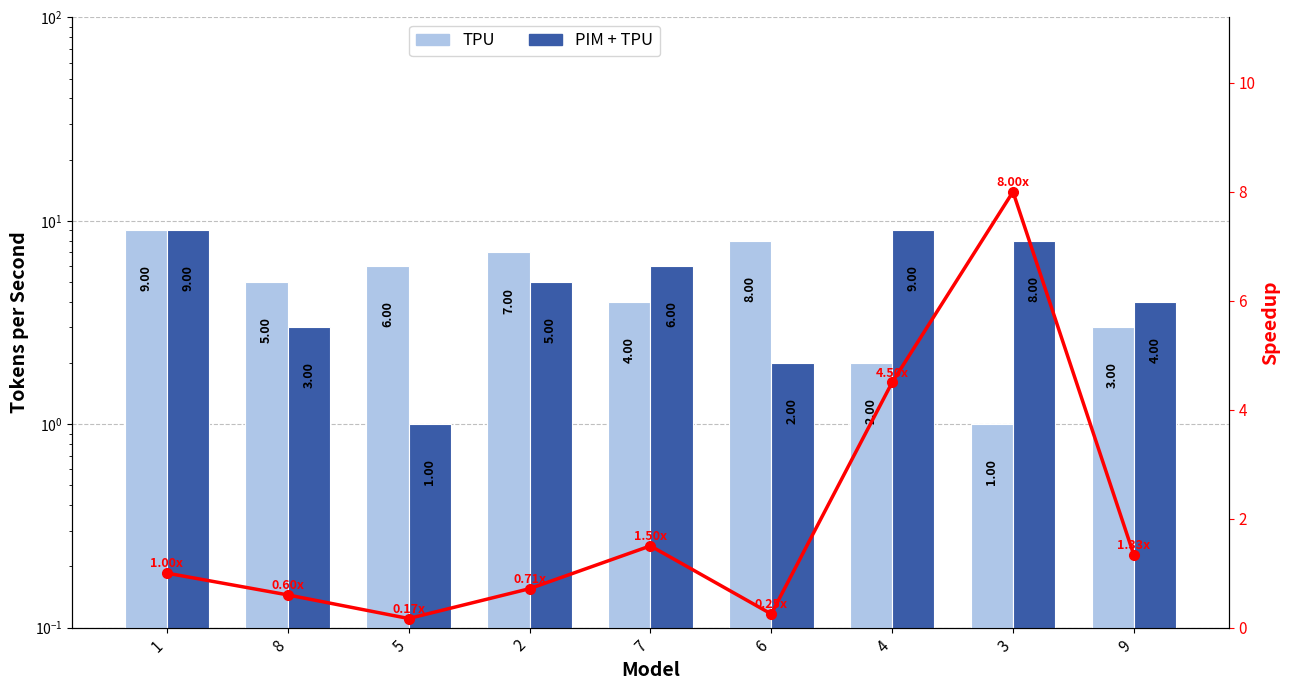

What is the minimum value for TPU?

1.0